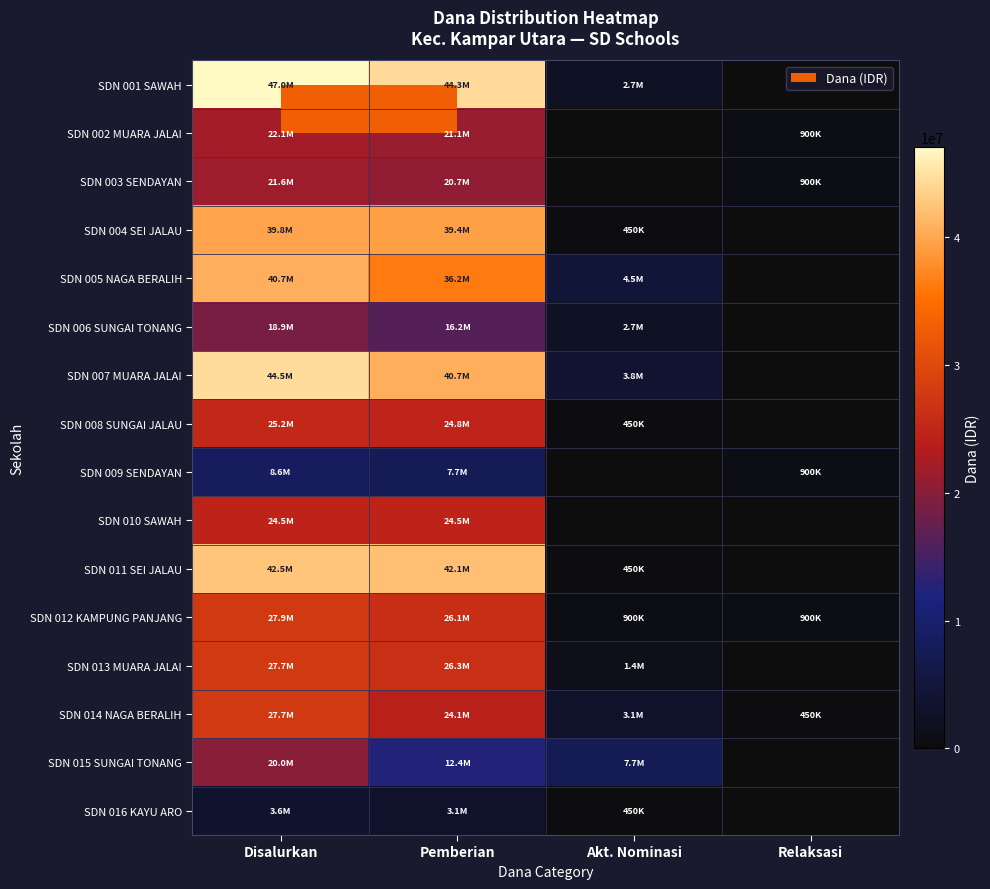

At which category does the chart reach its minimum across all series?

Relaksasi